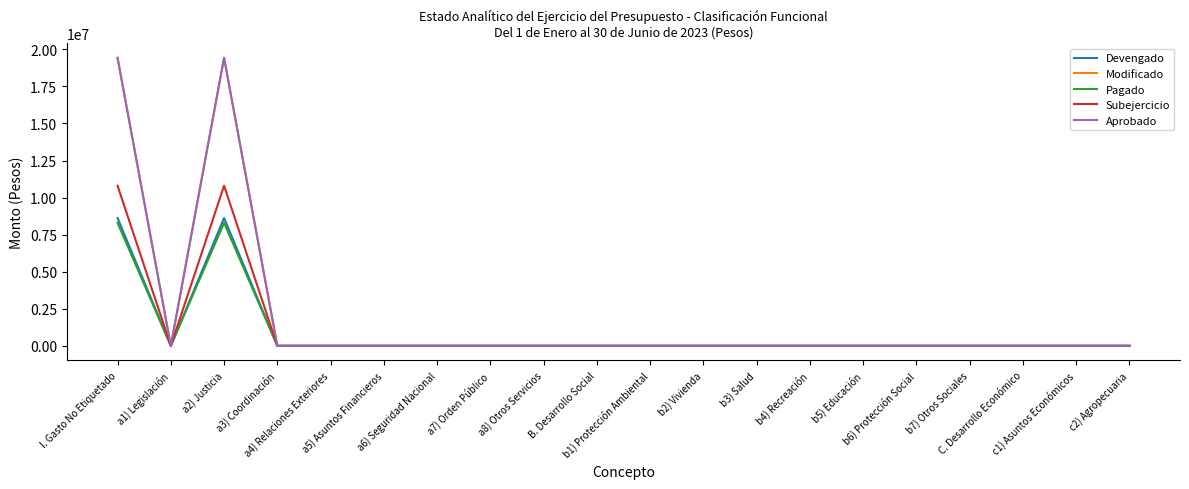

How many lines are shown in the chart?

5